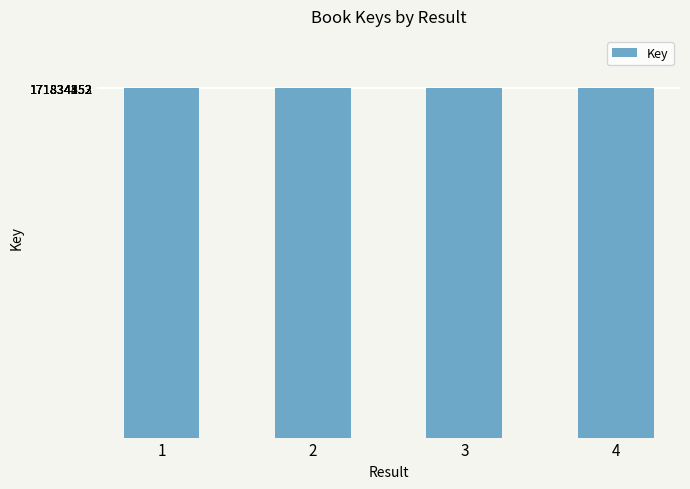

At which label does the data first exceed 171834513?

3